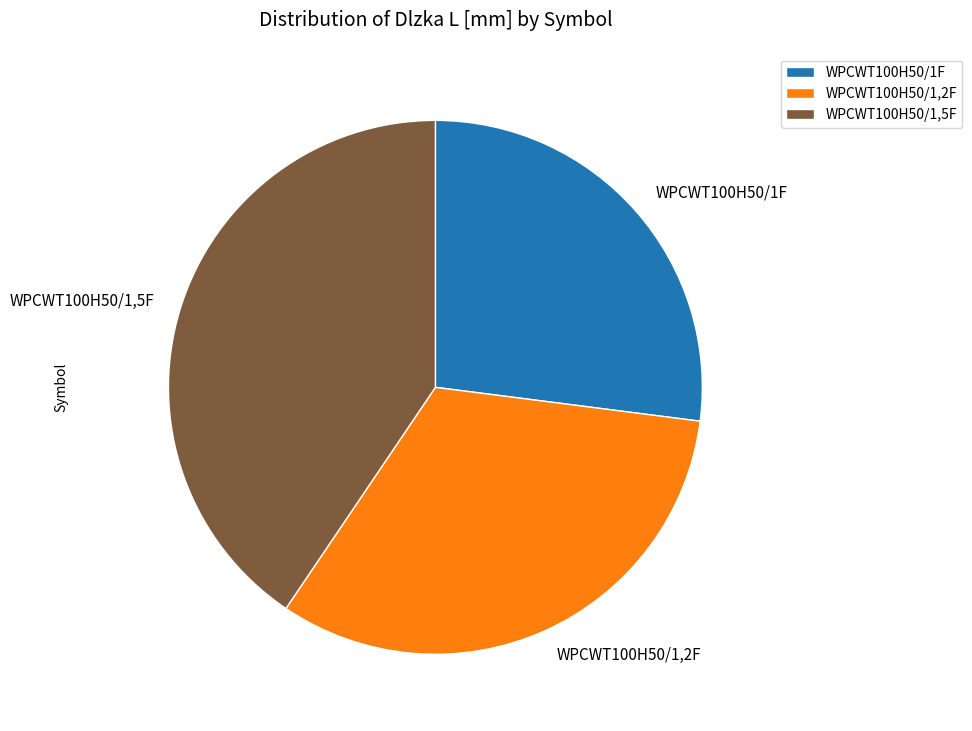

Which slice is the smallest?

WPCWT100H50/1F